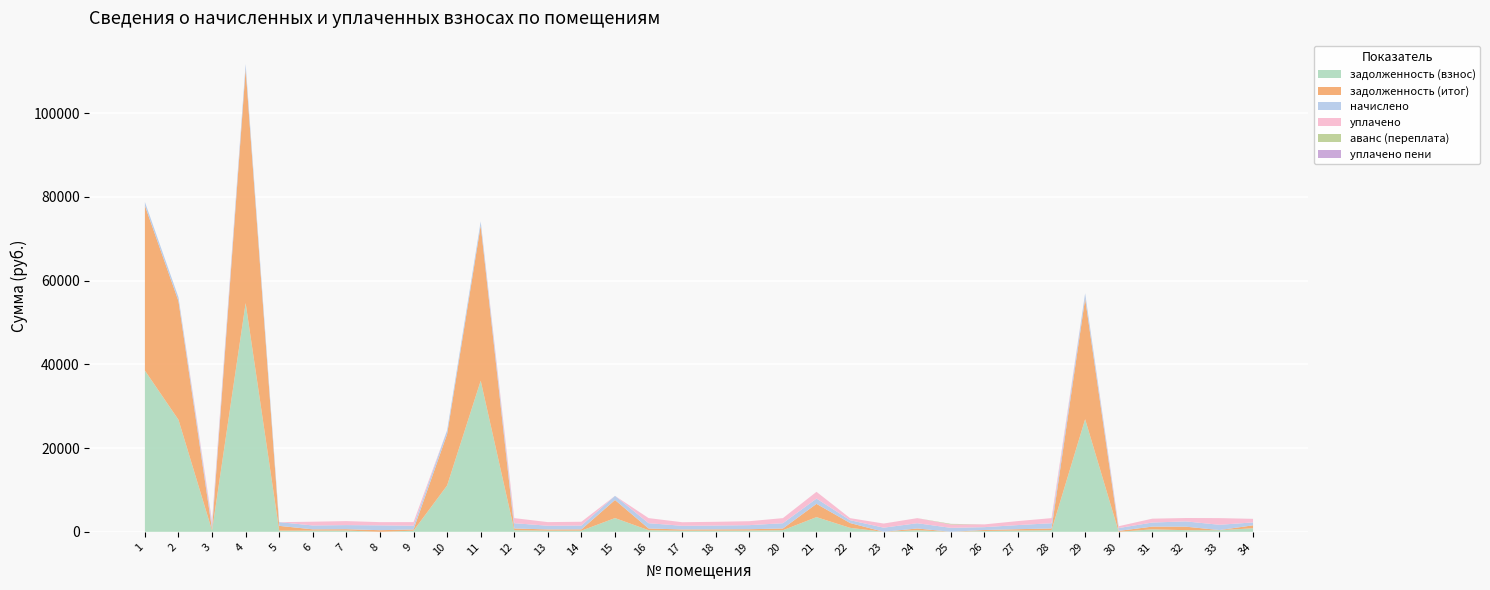

Reading left to right, list all the values displayed in this chart.

задолженность (взнос): 38511.6	26749.1	297.0	54614.7	267.1	280.4	297.0	0.0	269.1	11068.3	36084.3	379.6	269.1	279.1	3282.1	380.3	265.7	277.7	294.4	379.6	3509.4	947.5	0.0	378.9	0.0	205.8	297.7	379.6	26893.5	0.0	590.6	384.3	379.6	848.3
задолженность (итог): 39385.8	28333.4	327.4	55854.4	1154.5	309.0	327.4	385.4	296.5	12264.0	37068.6	418.4	296.5	308.1	4320.7	419.1	292.9	306.1	324.4	418.4	3166.0	1152.4	0.0	417.6	0.0	226.8	328.1	418.4	28795.7	223.1	652.4	841.2	38.8	701.4
начислено: 874.2	913.8	982.1	1239.7	883.0	927.0	982.1	1156.0	889.6	922.6	984.3	1255.1	889.6	922.6	986.5	1257.3	878.6	918.2	973.3	1255.1	1266.2	678.2	986.5	1253.0	949.0	680.4	984.3	1255.1	1277.2	669.4	975.5	1261.7	1255.1	695.8
уплачено: 0.0	0.0	951.8	0.0	0.0	898.4	951.8	770.7	862.1	0.0	0.0	1216.3	862.1	894.1	0.0	1218.5	851.5	889.9	943.2	1216.4	1610.7	489.7	985.6	1214.2	816.1	659.4	953.9	1216.4	0.0	446.3	915.2	802.2	1596.0	839.6
аванс (переплата): 0.0	0.0	0.0	0.0	0.0	0.0	0.0	0.0	0.0	0.0	0.0	0.0	0.0	0.0	0.0	0.0	0.0	0.0	0.0	0.0	0.0	0.0	0.9	0.0	125.5	0.0	0.0	0.0	0.0	0.0	0.0	0.0	0.0	0.0
уплачено пени: 0.0	0.0	0.0	0.0	0.0	0.0	0.0	0.0	0.0	0.0	0.0	0.1	0.0	0.0	0.0	0.0	0.0	0.0	0.0	0.0	0.7	0.0	0.0	0.0	7.4	0.0	0.0	0.0	0.0	0.0	2.0	2.7	0.0	8.7